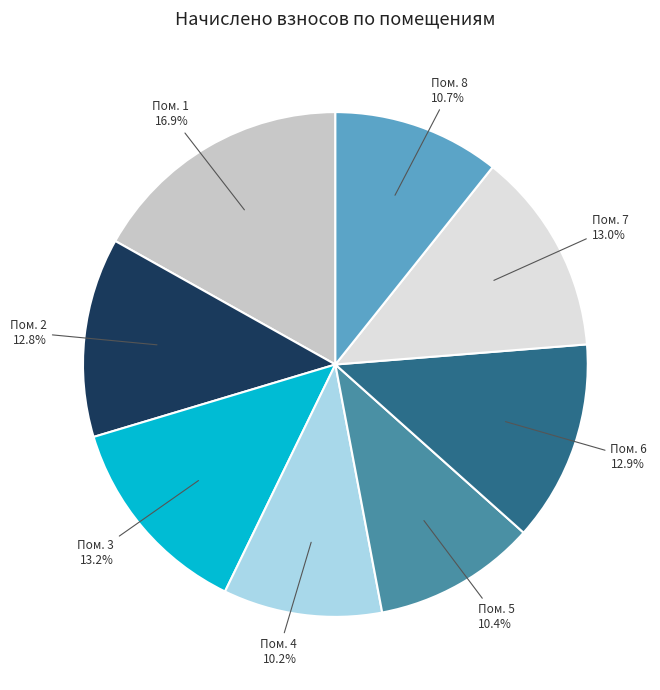

Does any single category account for the majority?

No